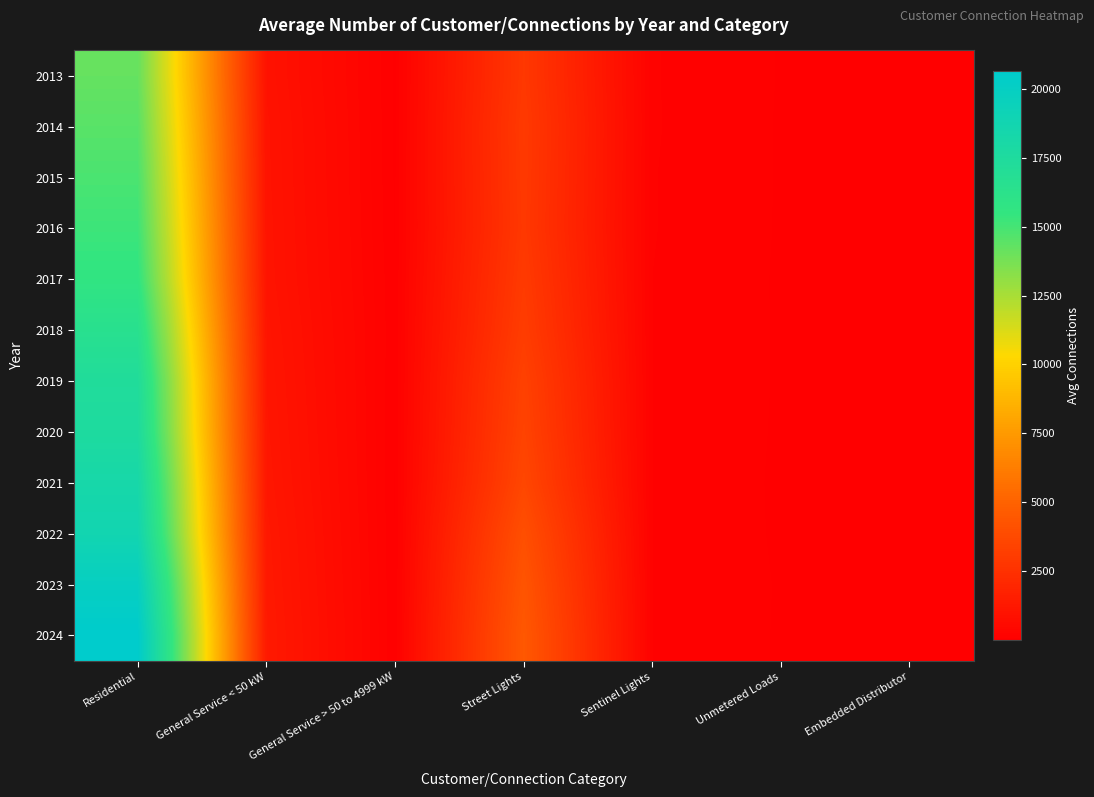

Which series changed the most between General Service < 50 kW and Street Lights?

2024